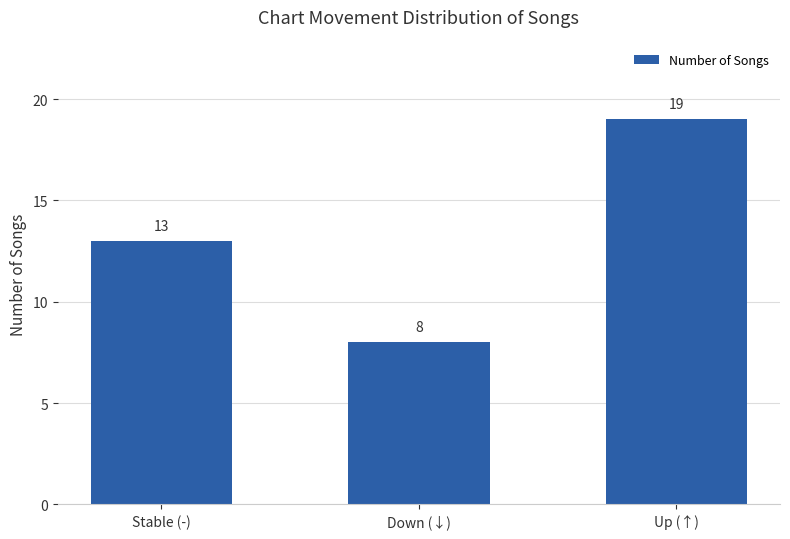

Rank the categories by value from highest to lowest.

Up (↑), Stable (-), Down (↓)